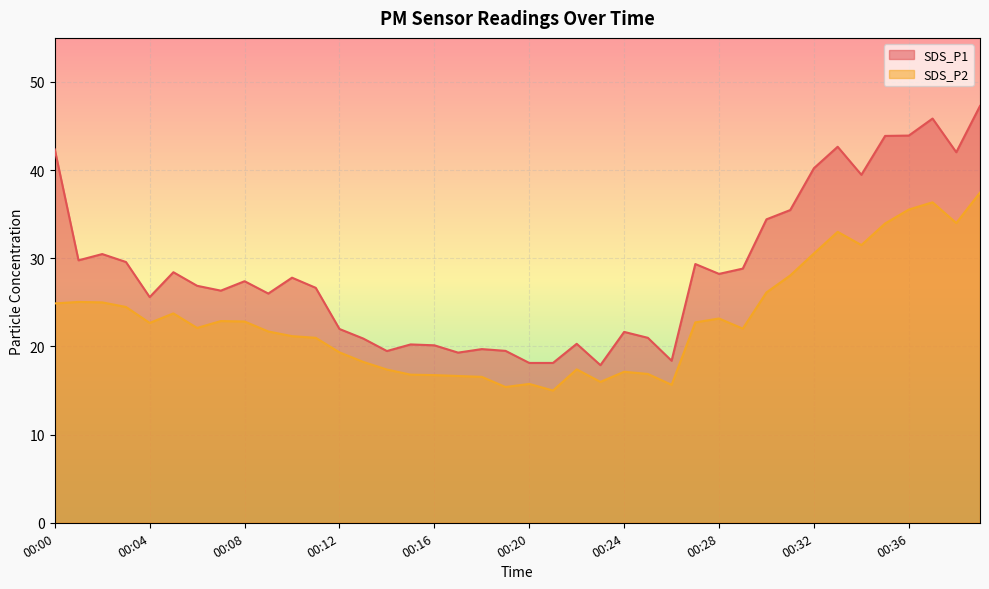

Is the value of SDS_P1 at 00:22 greater than the value of SDS_P2 at 00:26?

Yes